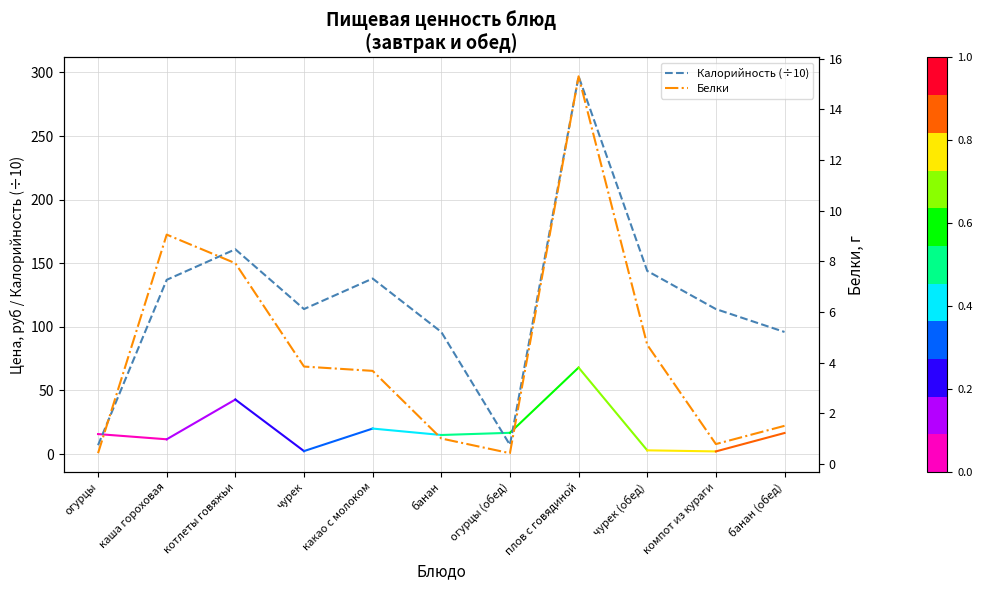

At which label is Белки closest to 7?

котлеты говяжьи